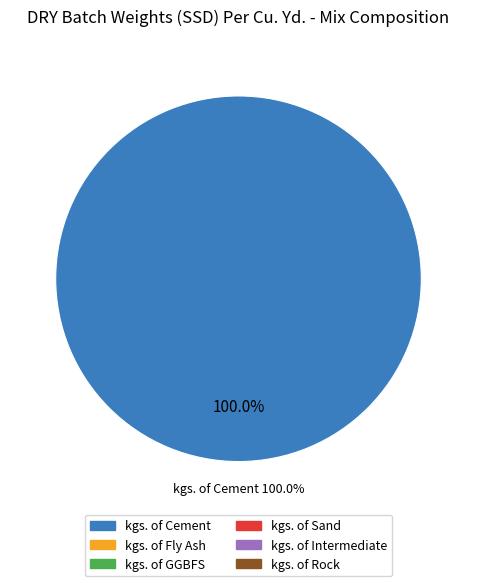

The kgs. of GGBFS slice represents 12% of the pie. True or false?

False